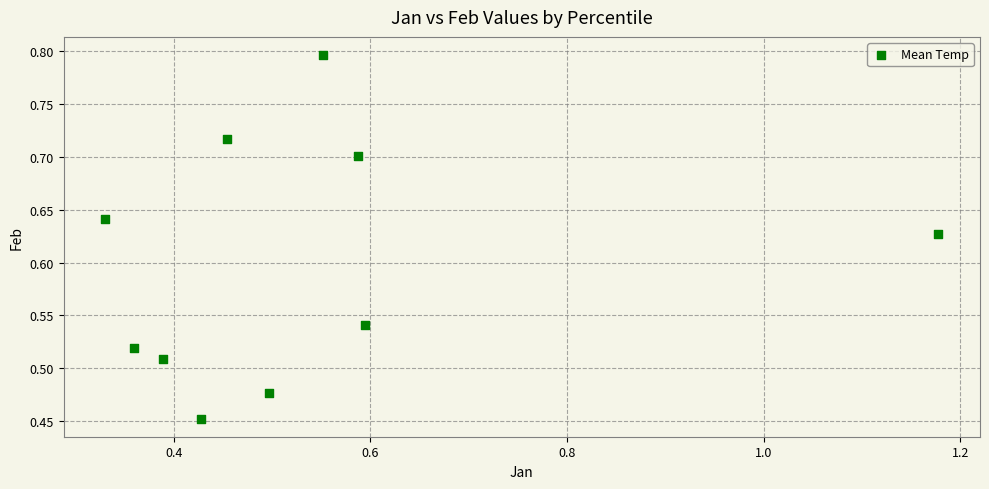

What is the range of Y values (max minus min)?

0.3